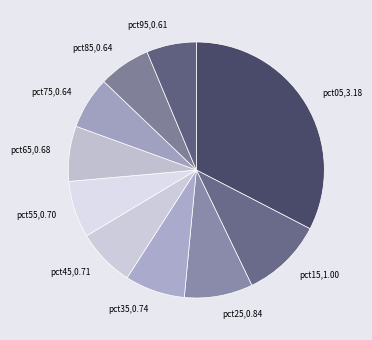

How many slices are in this pie chart?

10